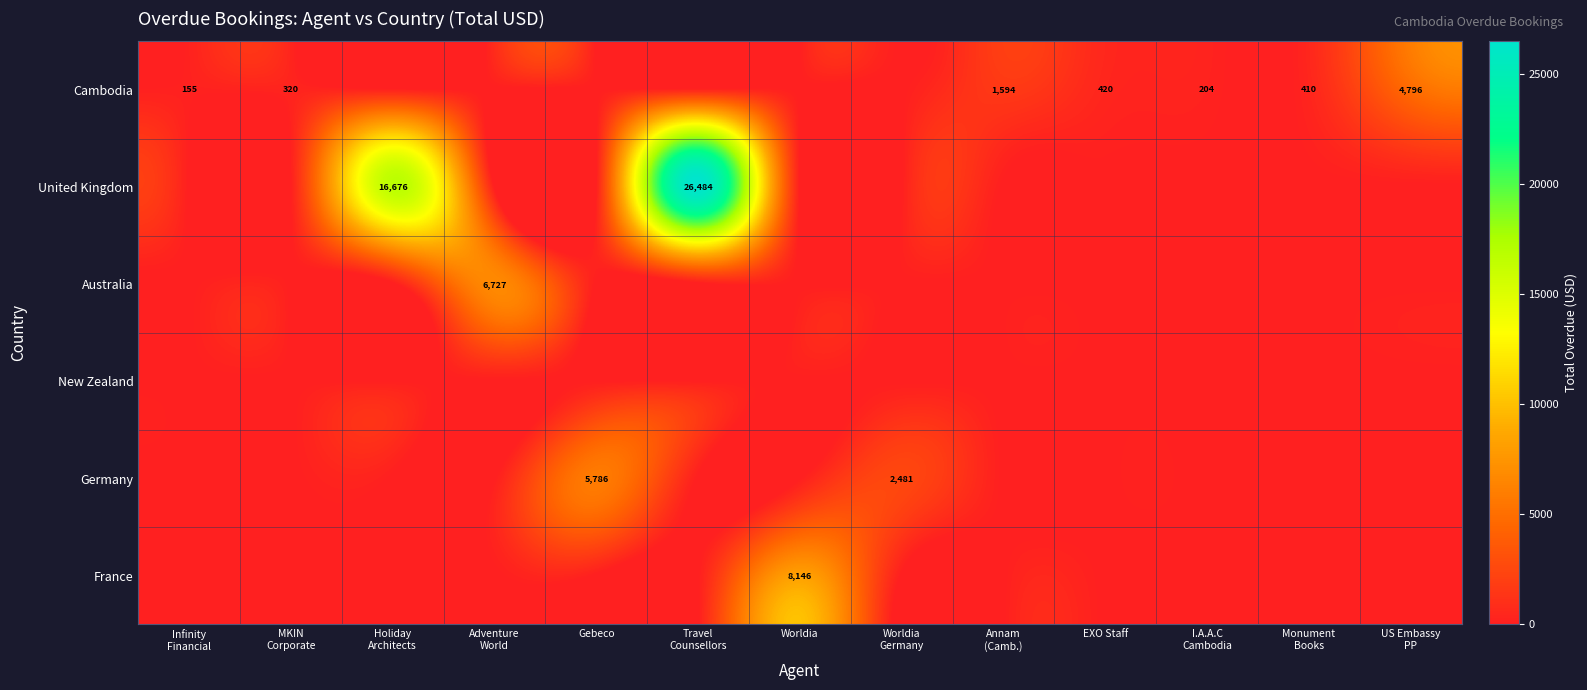

True or false: Germany has a value of 3118.1 at Travel Counsellors.

False